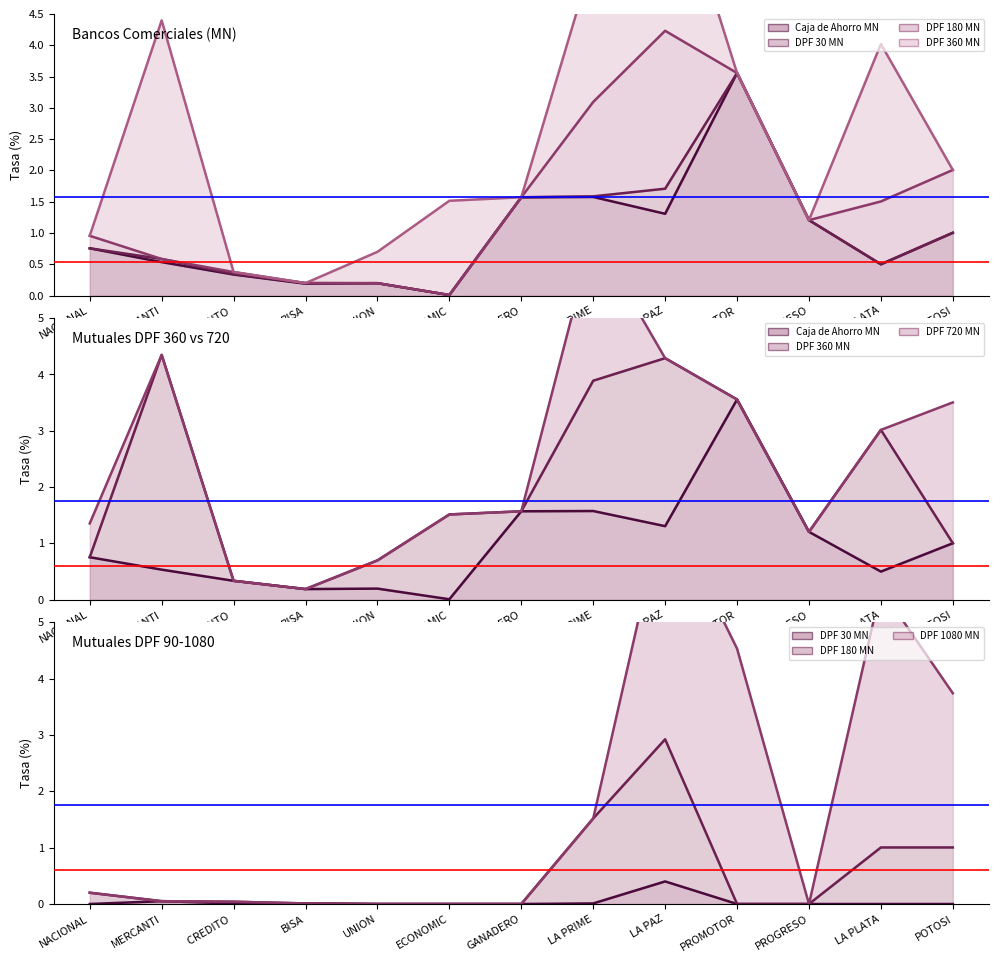

What is the difference between the DPF 30 MN values at LA PAZ and LA PLATA?

0.4